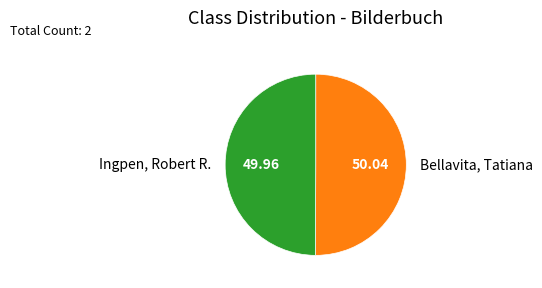

Approximately how many times larger is the value at Bellavita, Tatiana compared to Ingpen, Robert R.?

1.0